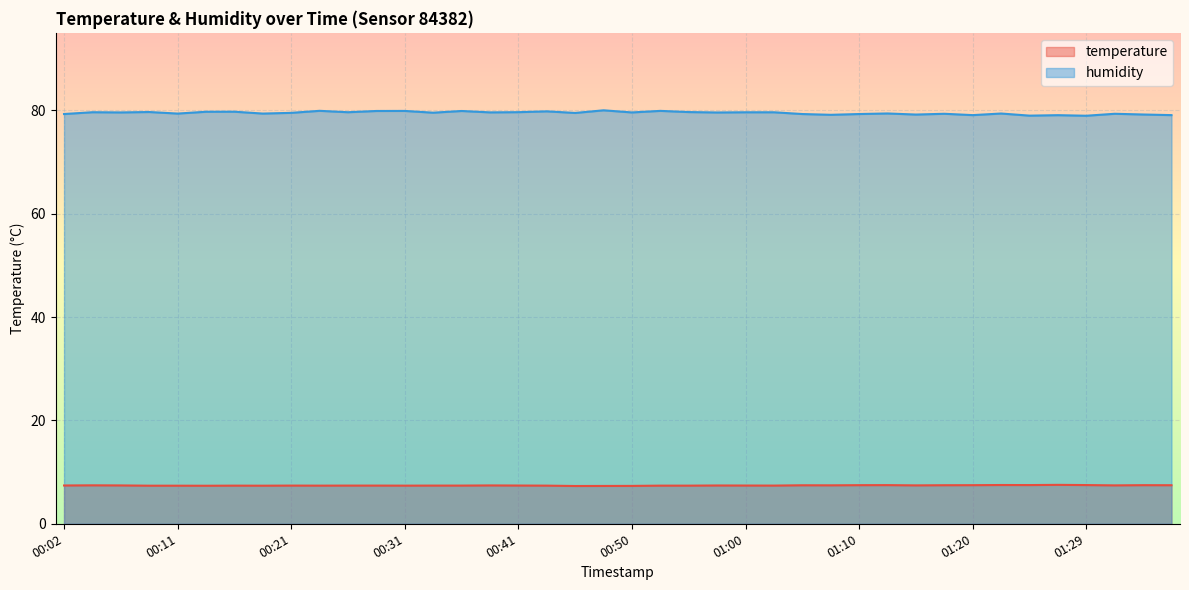

What are all the series names shown in the legend?

temperature, humidity